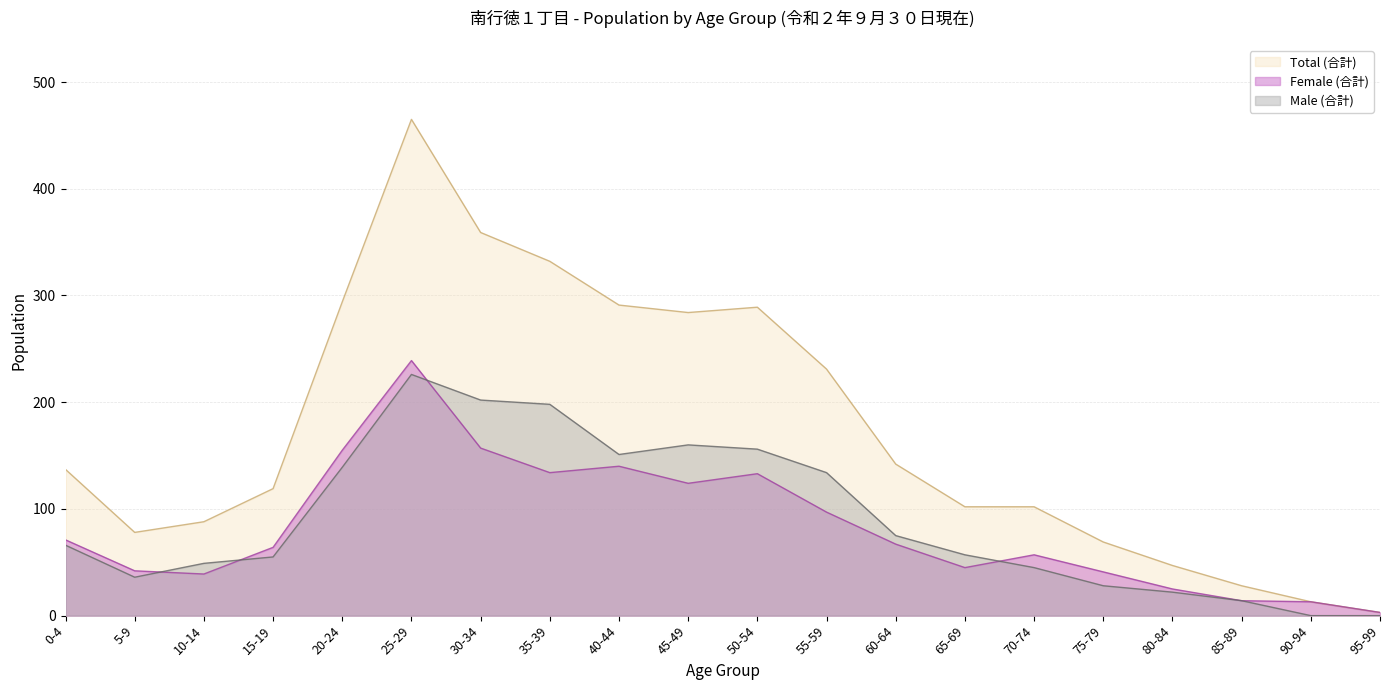

Rank the categories by Female (合計) value from lowest to highest.

95-99, 90-94, 85-89, 80-84, 10-14, 75-79, 5-9, 65-69, 70-74, 15-19, 60-64, 0-4, 55-59, 45-49, 50-54, 35-39, 40-44, 20-24, 30-34, 25-29